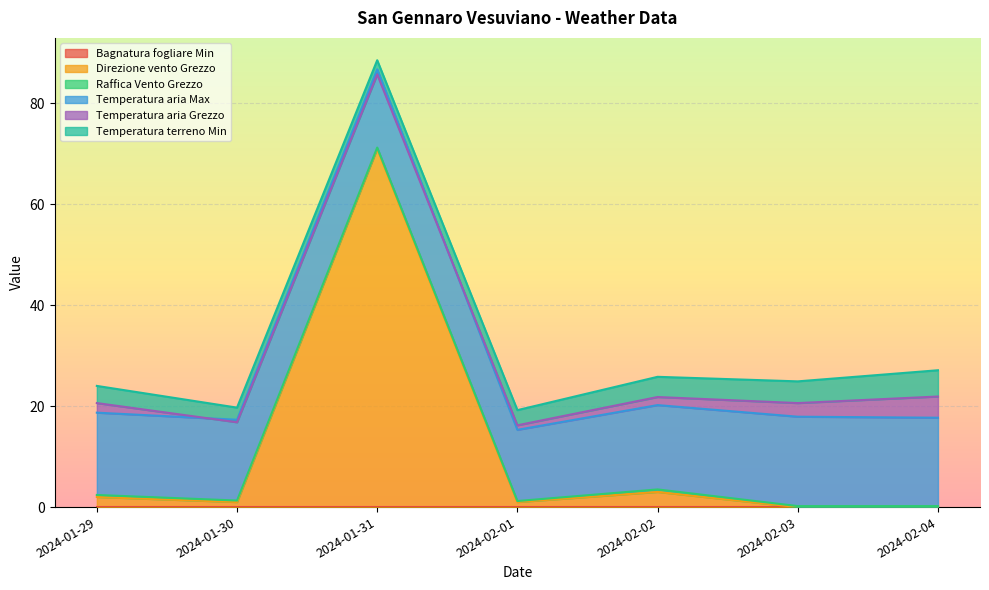

Is it true that Direzione vento Grezzo equals 30 at 2024-02-03?

False